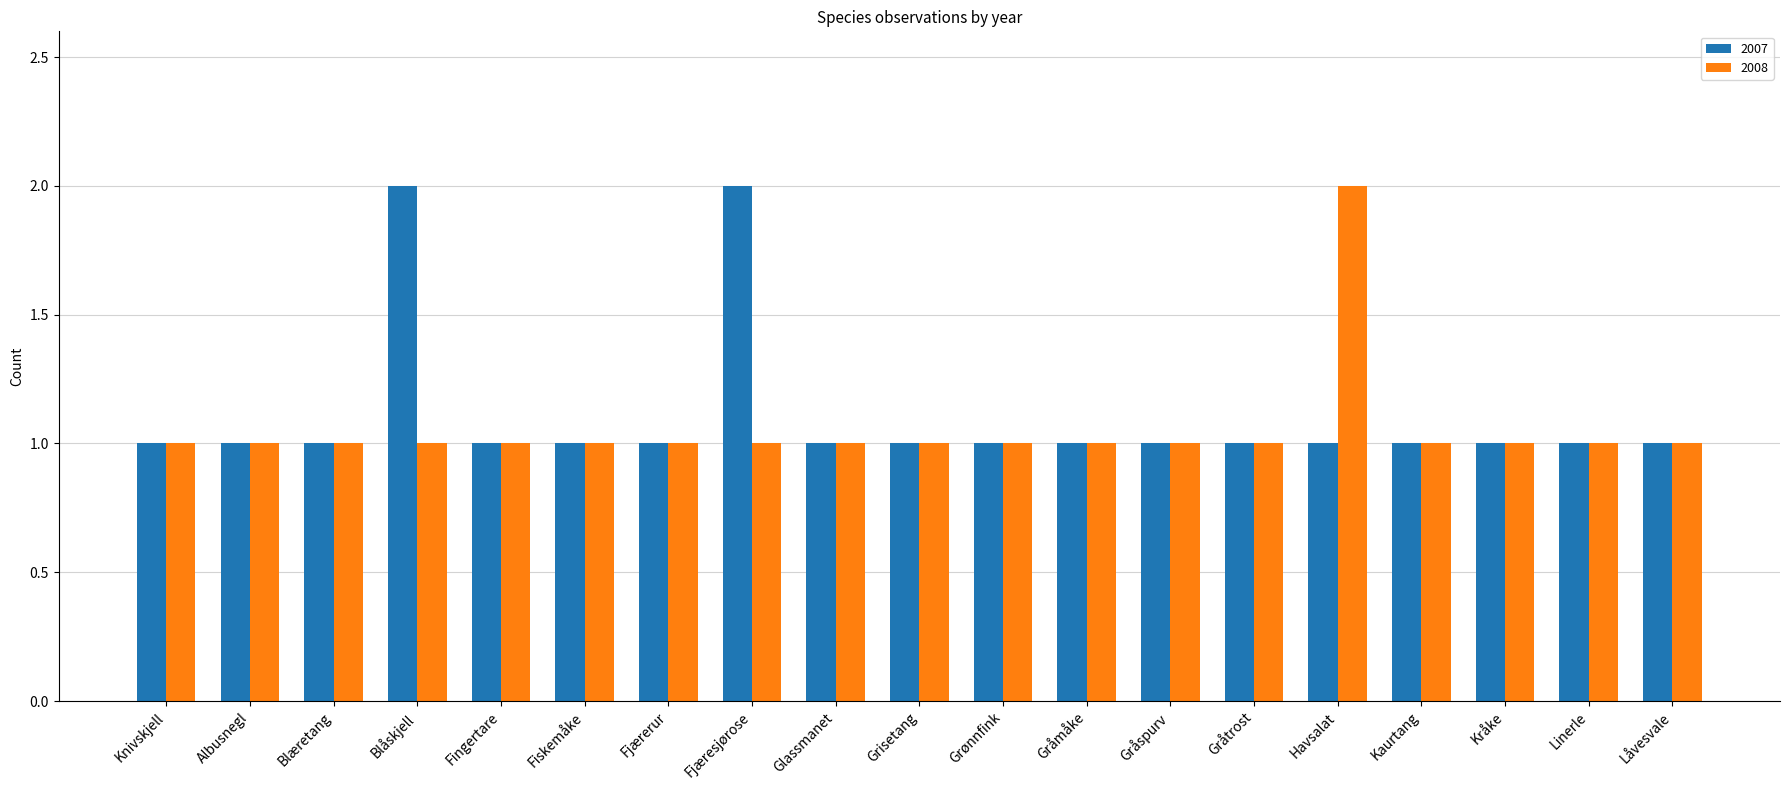

What is the value of the 2008 bar at the 16th from the left?

1